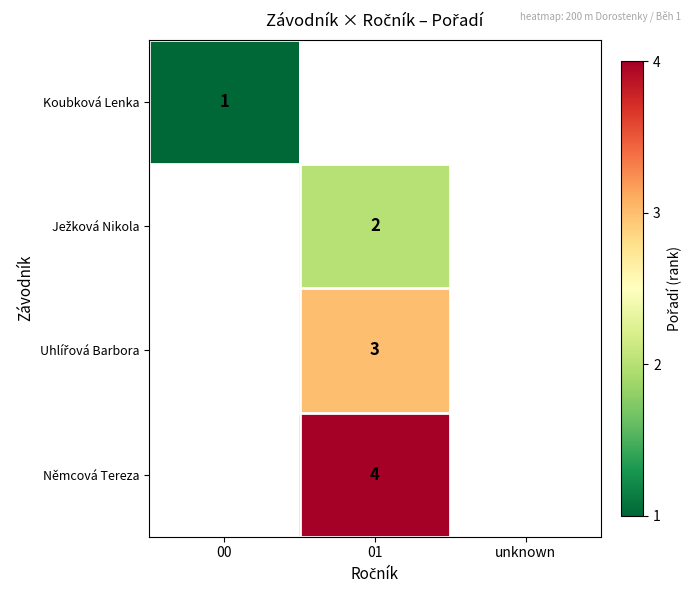

True or false: Koubková Lenka has a value of 1 at 00.

True